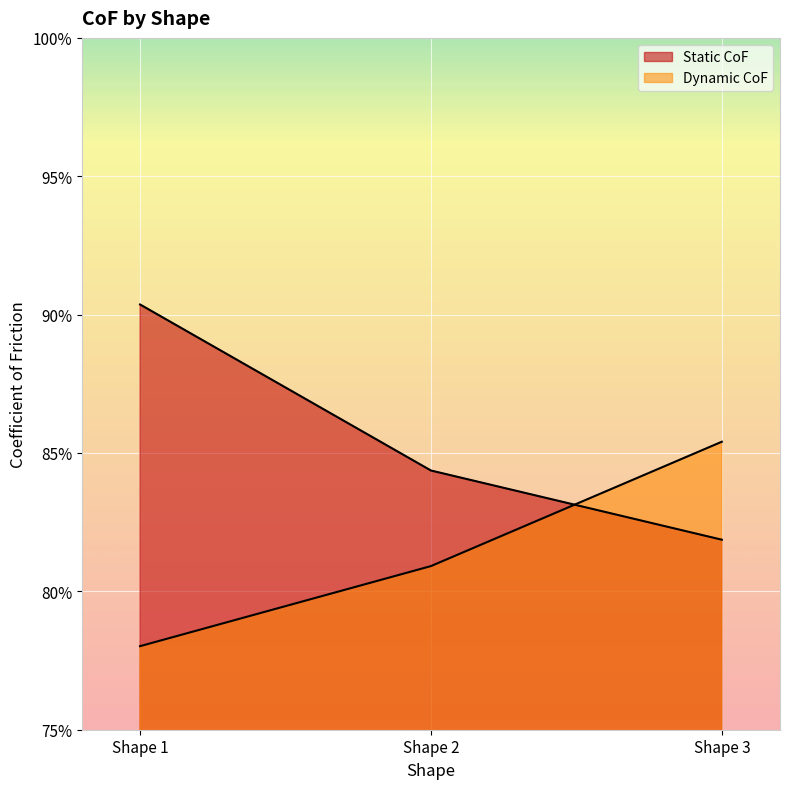

Which category has the lowest value across all series?

Shape 1